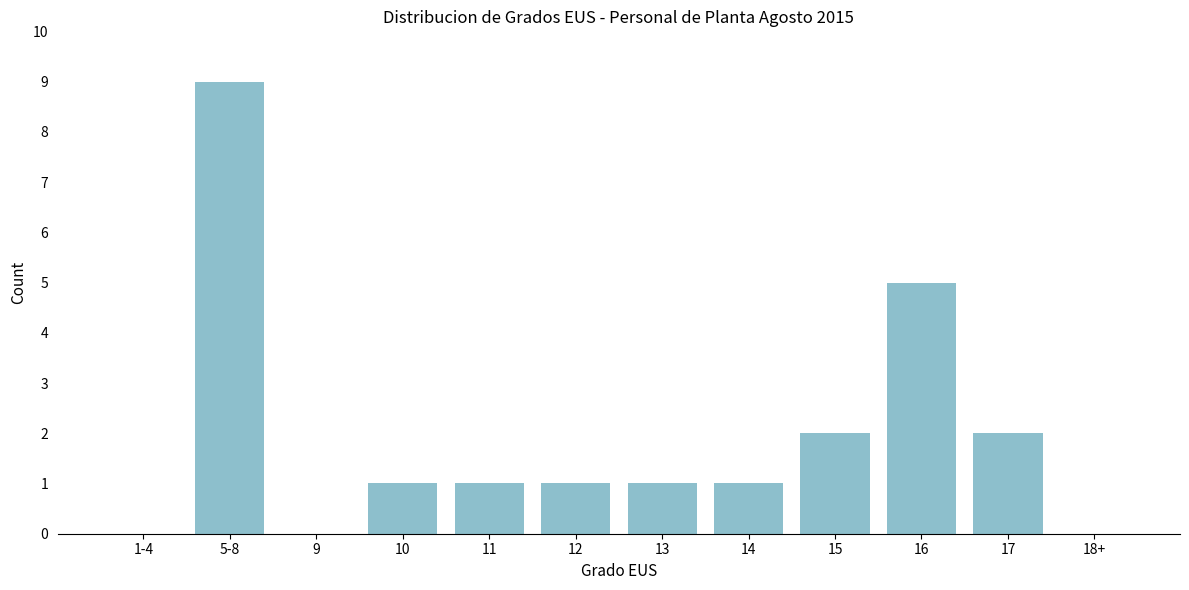

Reading left to right, what are all the values shown in this chart?

1-4=0	5-8=9	9=0	10=1	11=1	12=1	13=1	14=1	15=2	16=5	17=2	18+=0